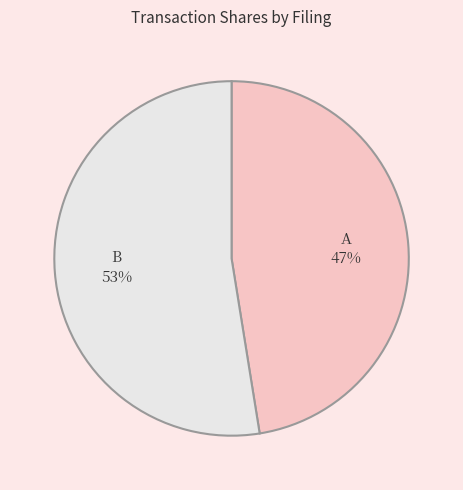

Does any single category account for the majority?

Yes